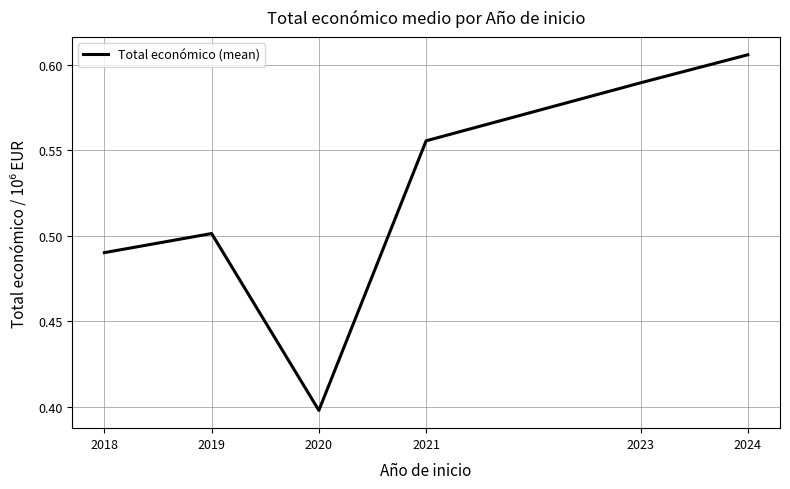

Which label corresponds to the largest value in the chart?

2024